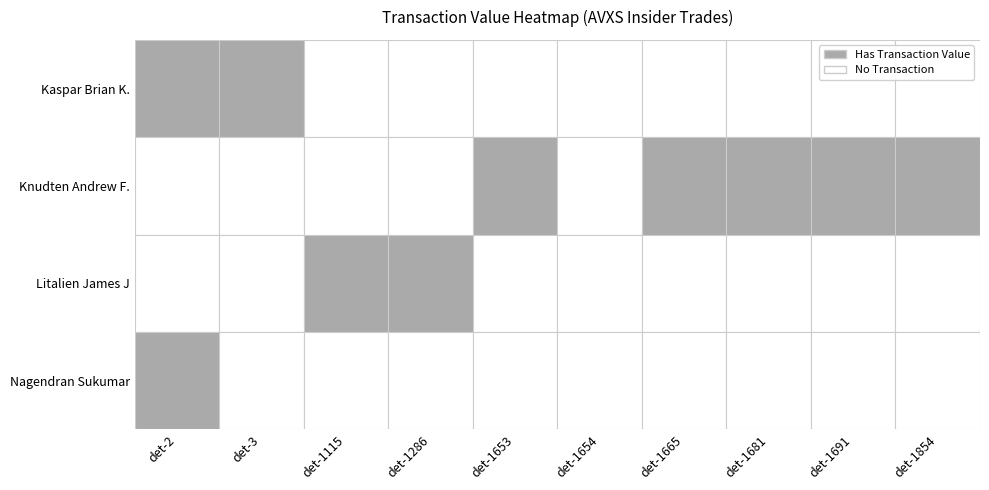

Which category has the highest value across all series?

3